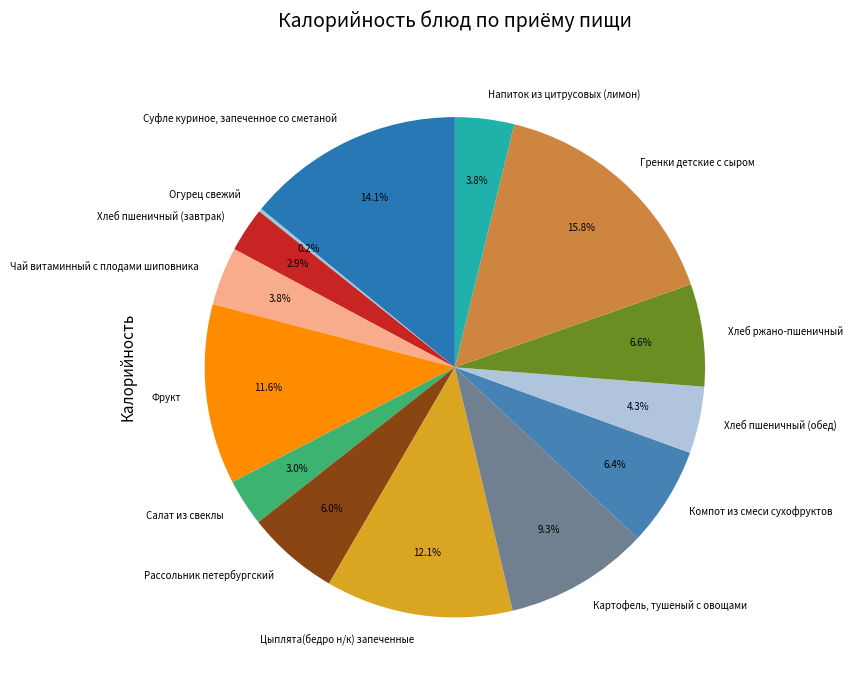

What is the ratio of the value at Цыплята(бедро н/к) запеченные to the value at Хлеб пшеничный (завтрак)?

4.2